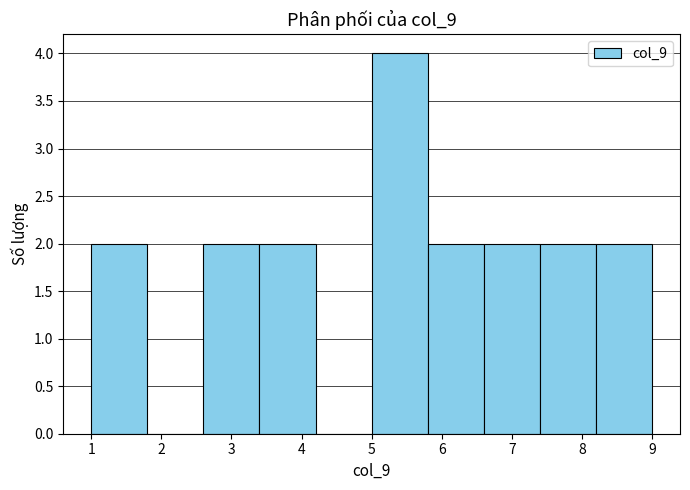

Reading left to right, transcribe this chart: for each bar, give the range it covers on the x-axis and its height. The values are not printed on the chart, so give them approximately, as read against the axis.

1.0 to 1.8: 2
1.8 to 2.6: 0
2.6 to 3.4: 2
3.4 to 4.2: 2
4.2 to 5.0: 0
5.0 to 5.8: 4
5.8 to 6.6: 2
6.6 to 7.4: 2
7.4 to 8.2: 2
8.2 to 9.0: 2